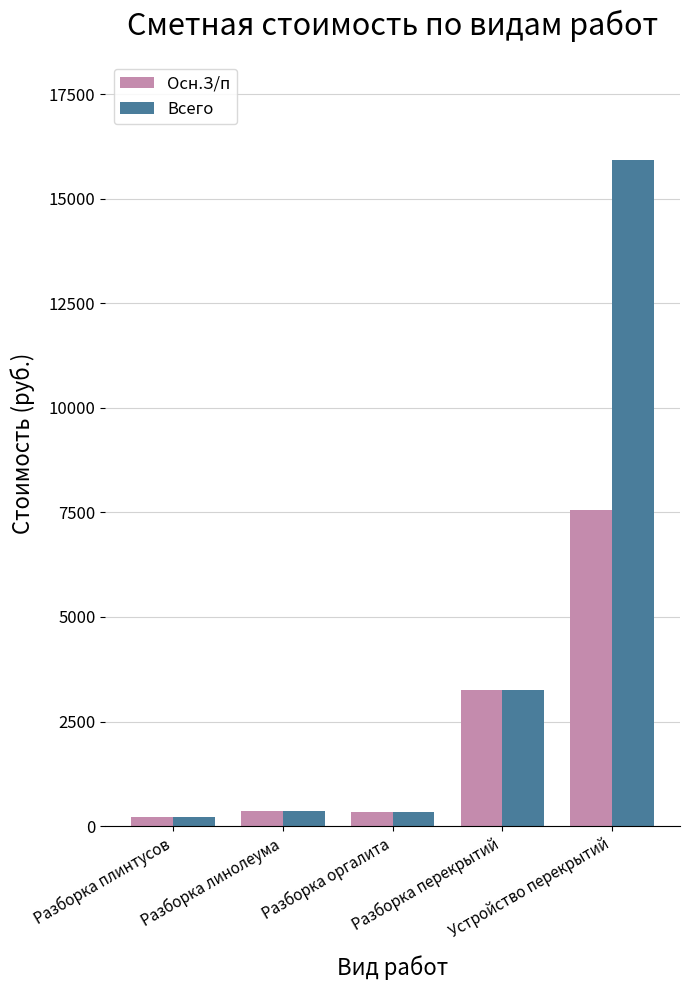

Are the bars grouped side by side (vs. stacked)?

Yes